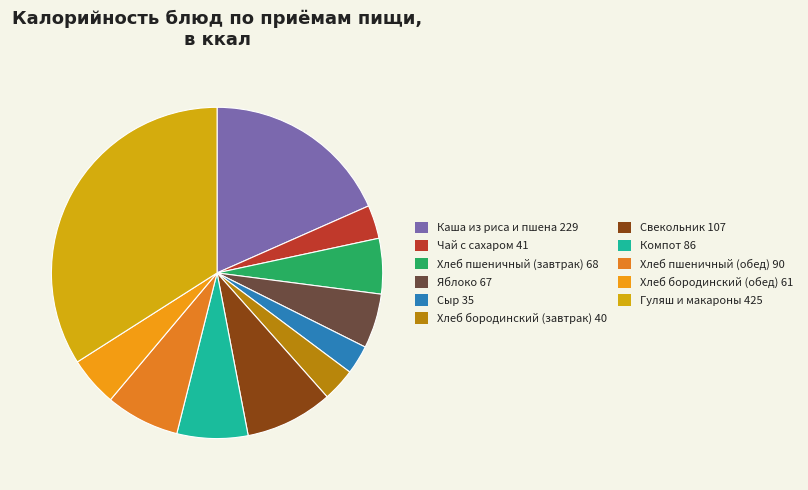

What is the largest slice in the pie chart?

Гуляш и макароны